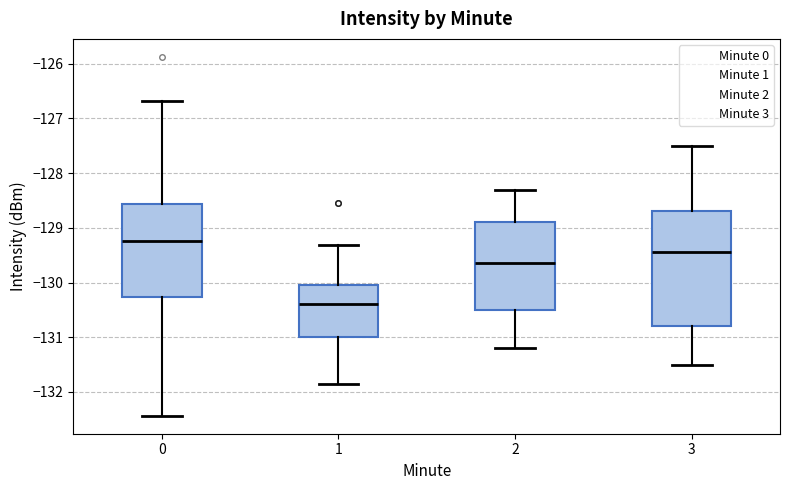

Which box's median line is the highest?

0